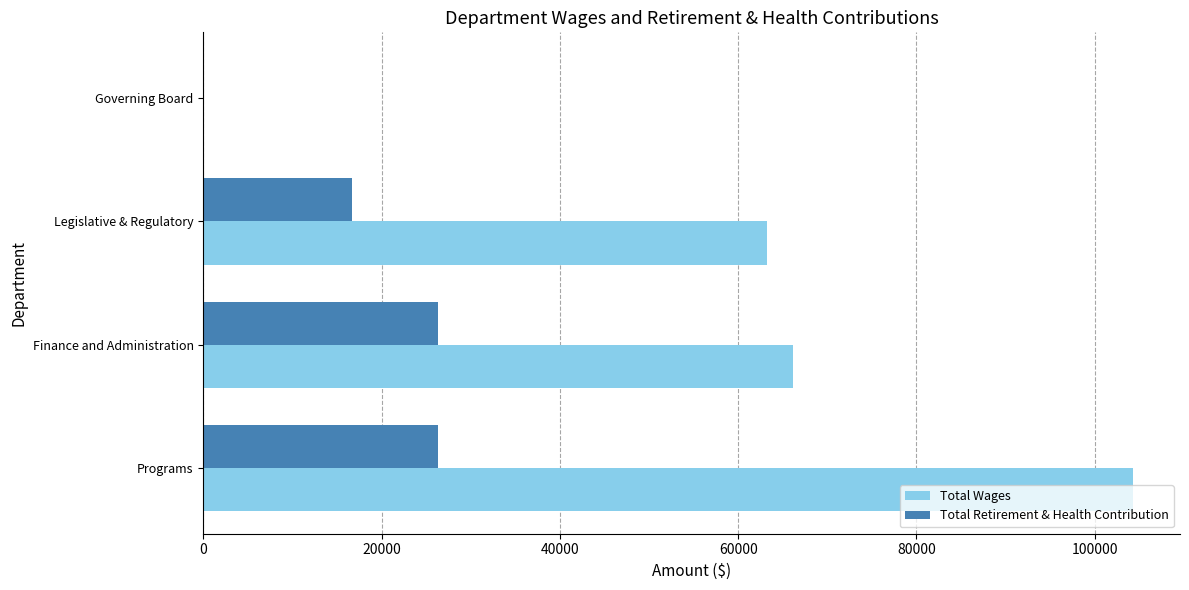

Between Programs and Finance and Administration, which series saw the biggest shift?

Total Wages